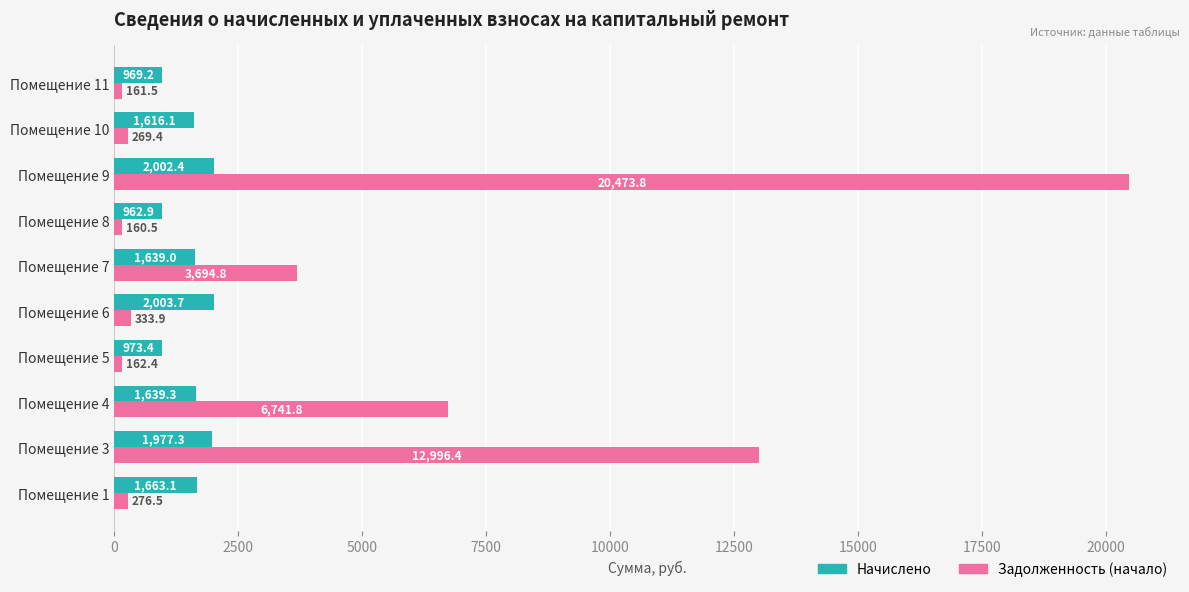

At how many categories does at least one series exceed 5548?

3